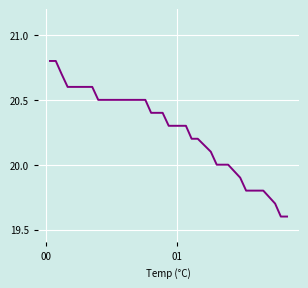

What is the sum of all values?

750.9